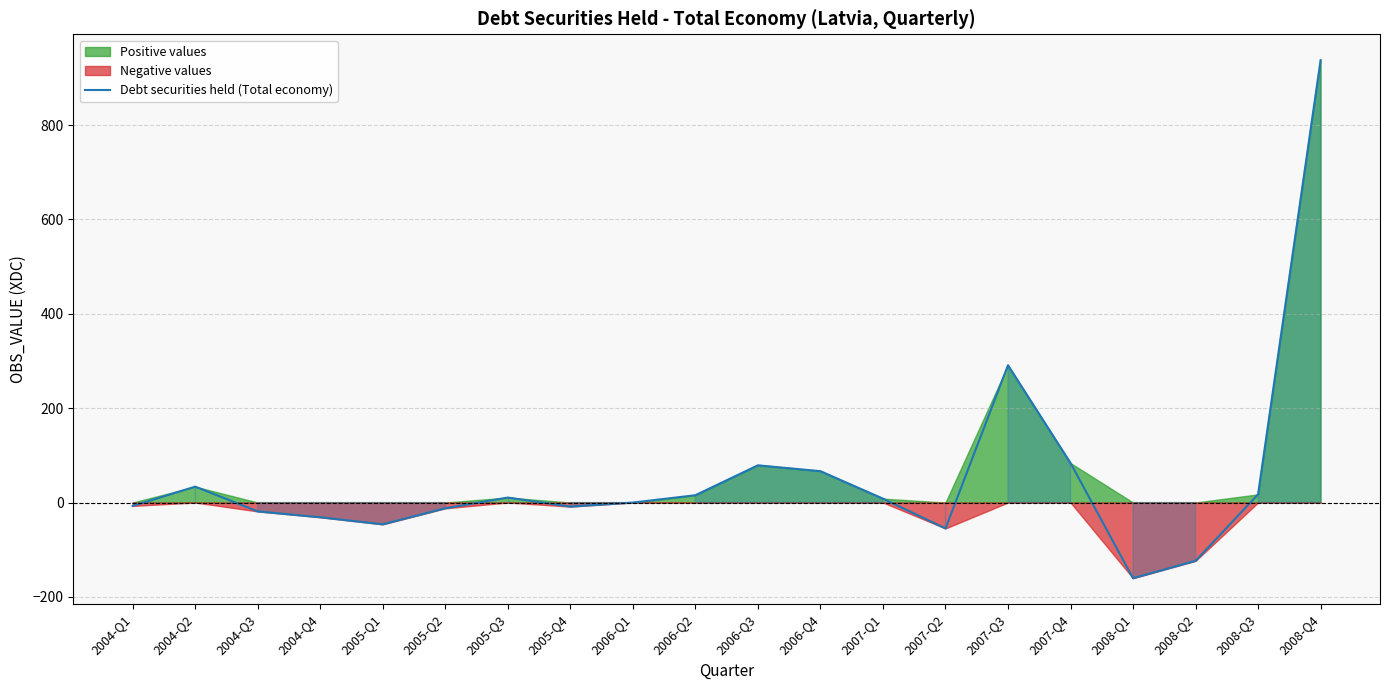

True or false: the data shows -239.3 at 2008-Q1.

False